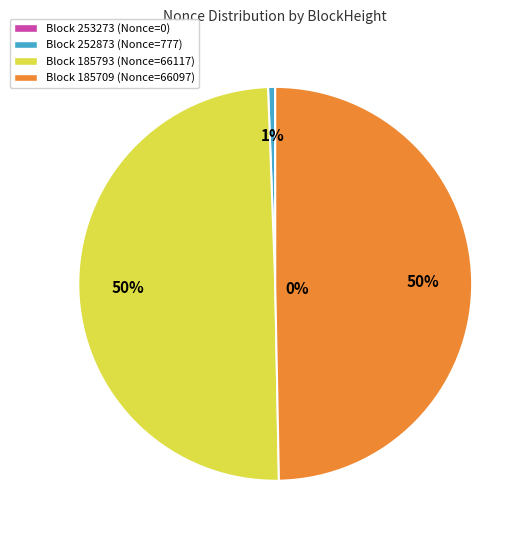

To the nearest percent, what is the difference between the largest and smallest slice percentages?

49%